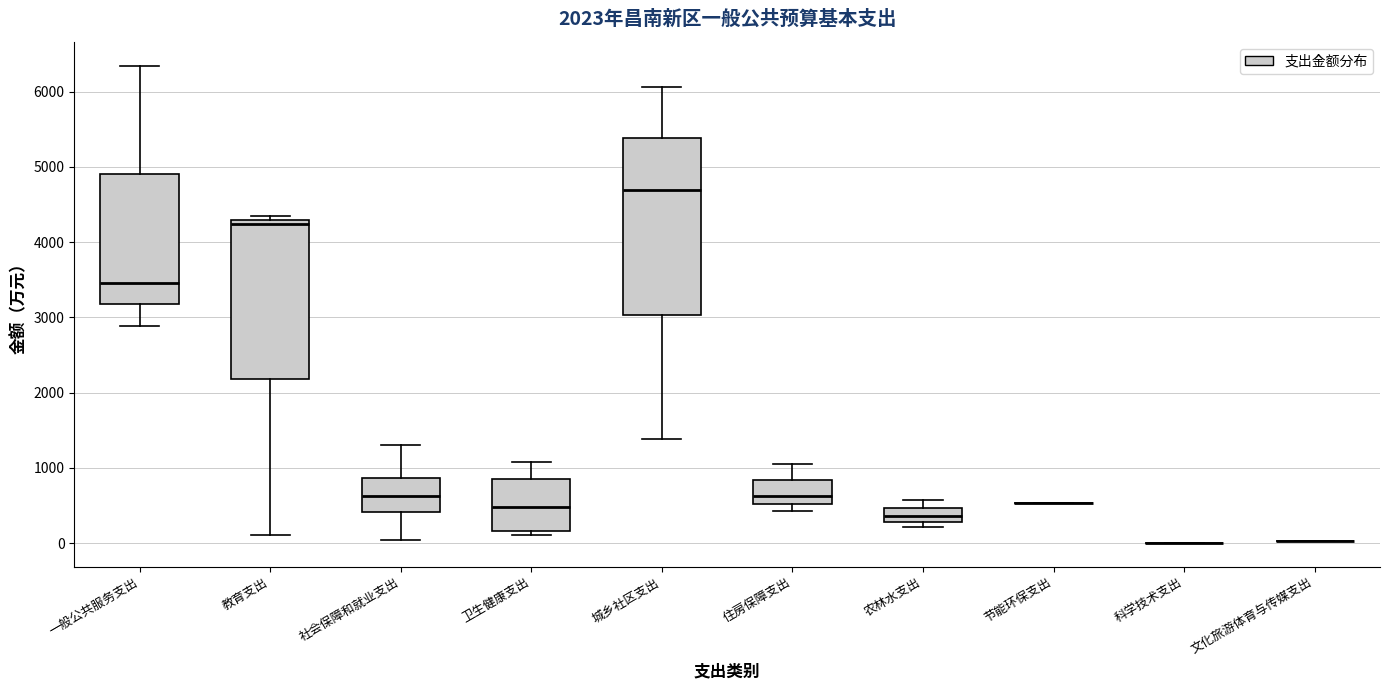

Which box is the tallest, from its lower edge to its upper edge?

城乡社区支出